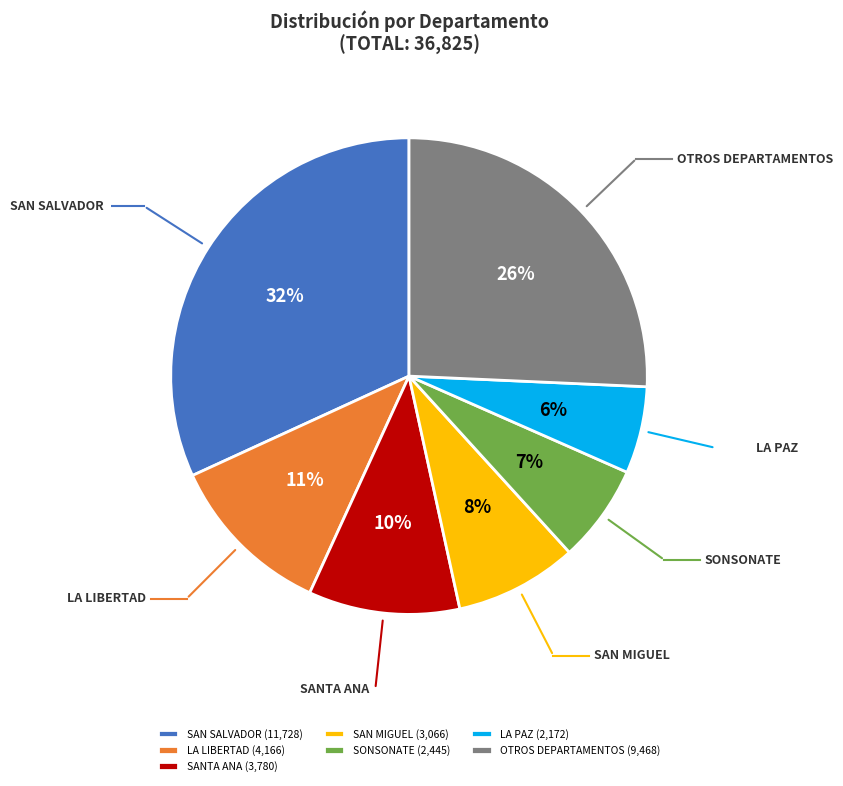

To the nearest percent, what percentage of the pie is SANTA ANA?

10%